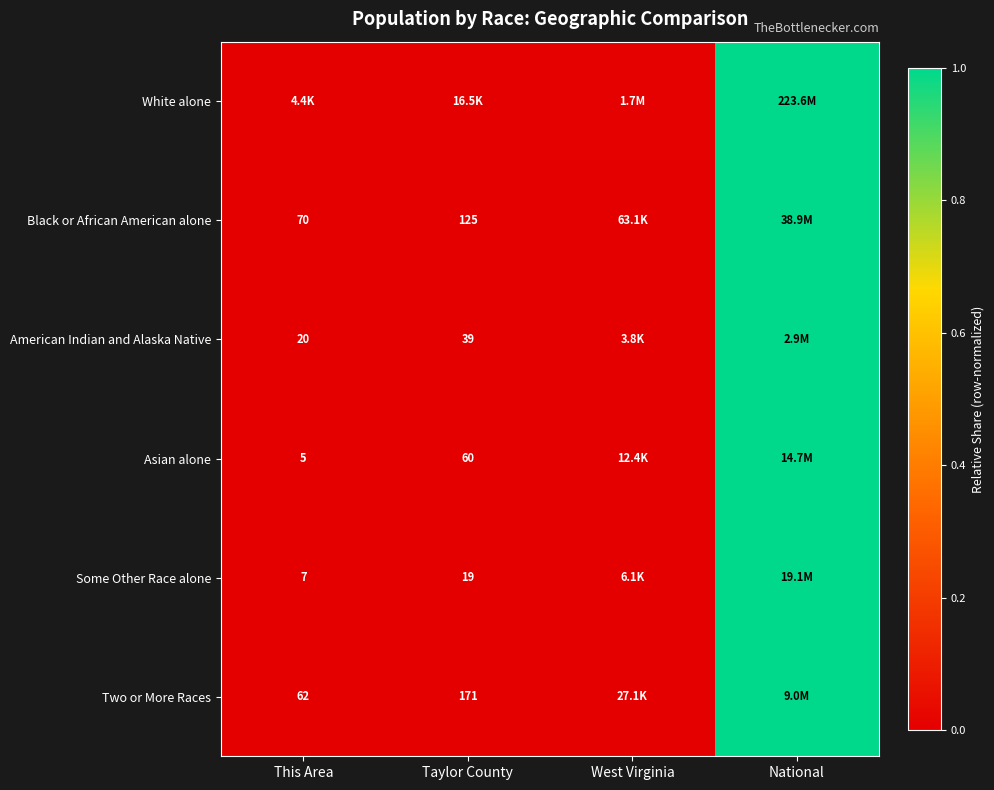

What is the highest value of the American Indian and Alaska Native series?

1.0